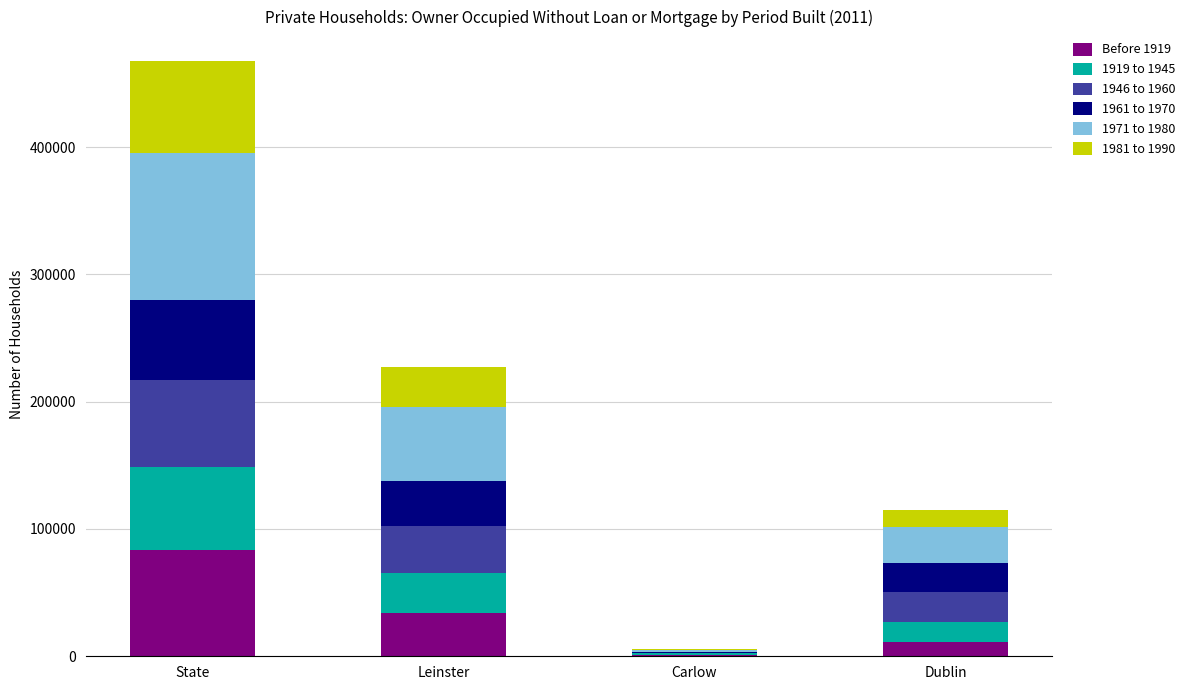

At which label does Before 1919 reach its peak?

State